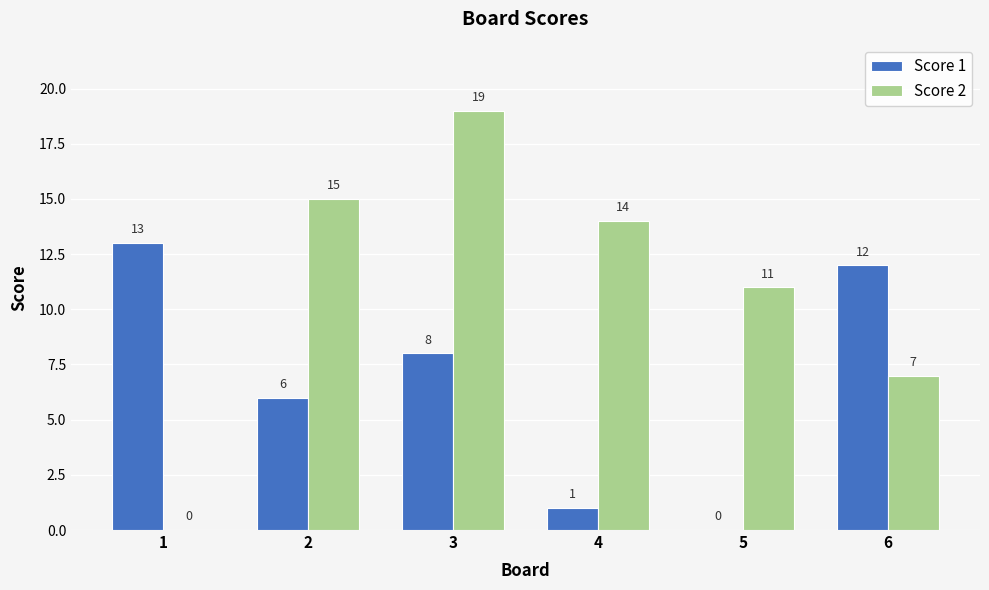

The Score 2 series shows 15 at 2. True or false?

True